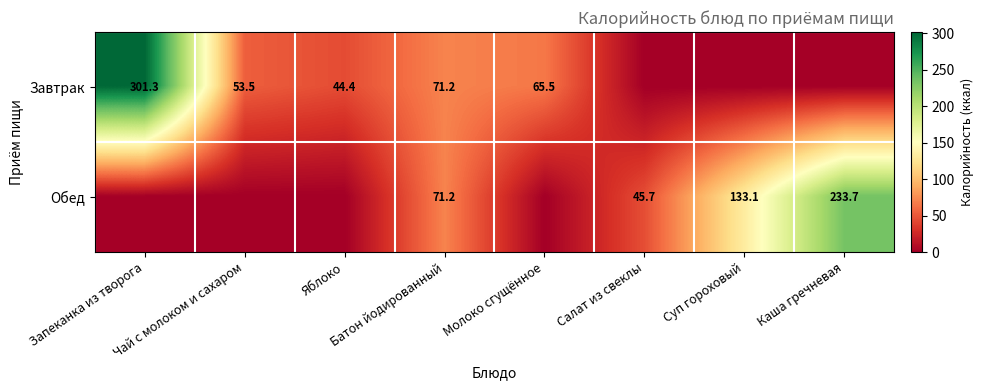

Is the value of Завтрак at Яблоко greater than the value of Обед at Каша гречневая?

No